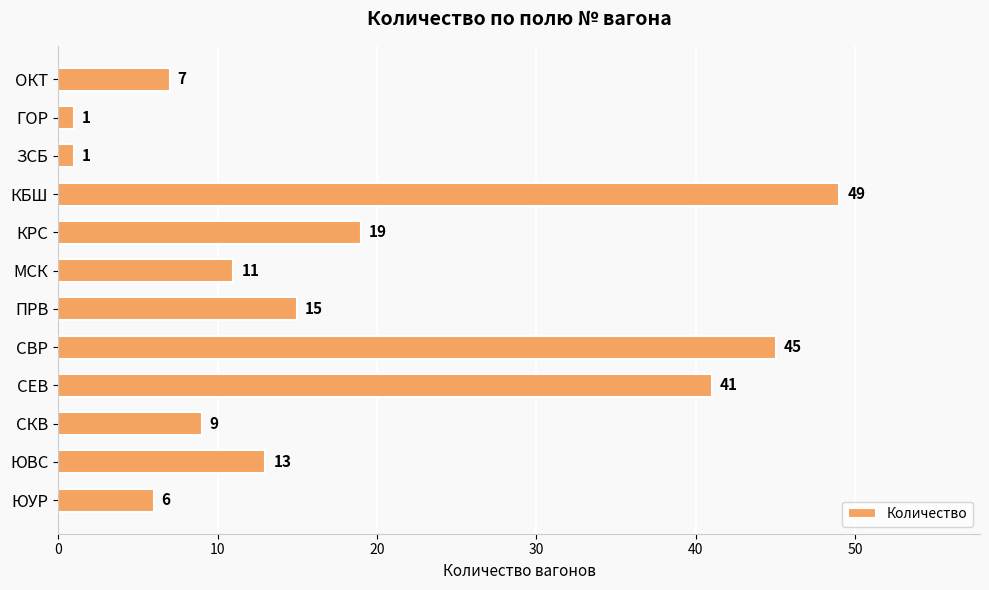

The value at МСК is 11. True or false?

True